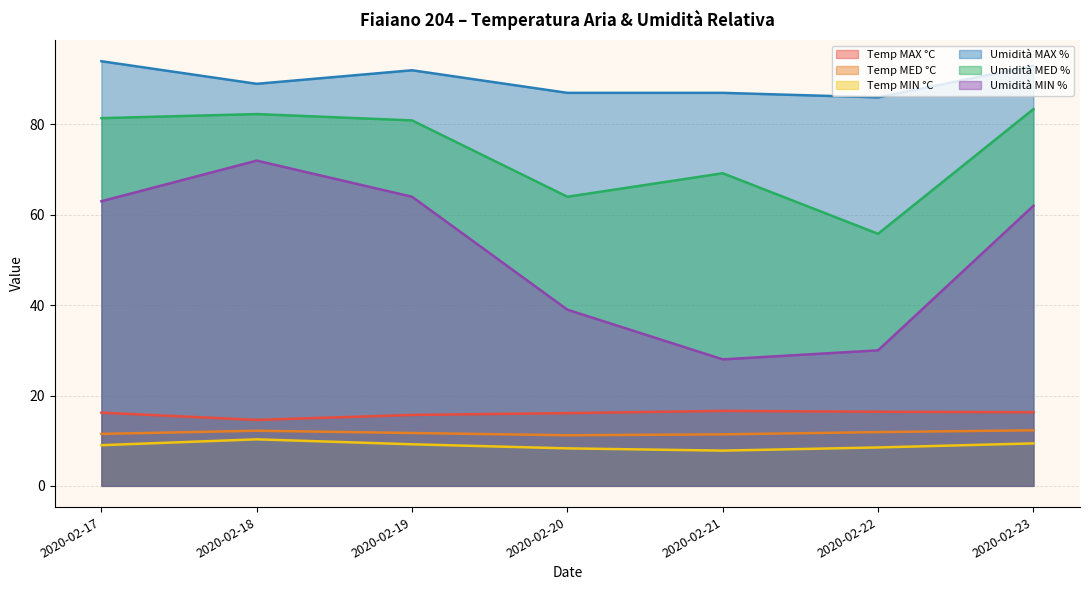

At which label does Umidità MED % reach its minimum?

2020-02-22